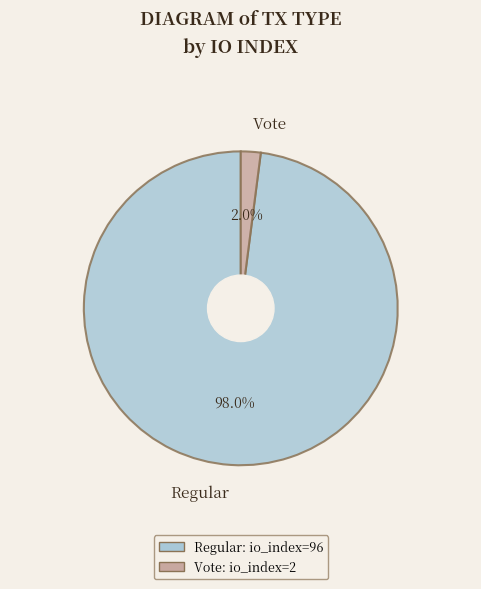

Is there a majority slice in this chart?

Yes